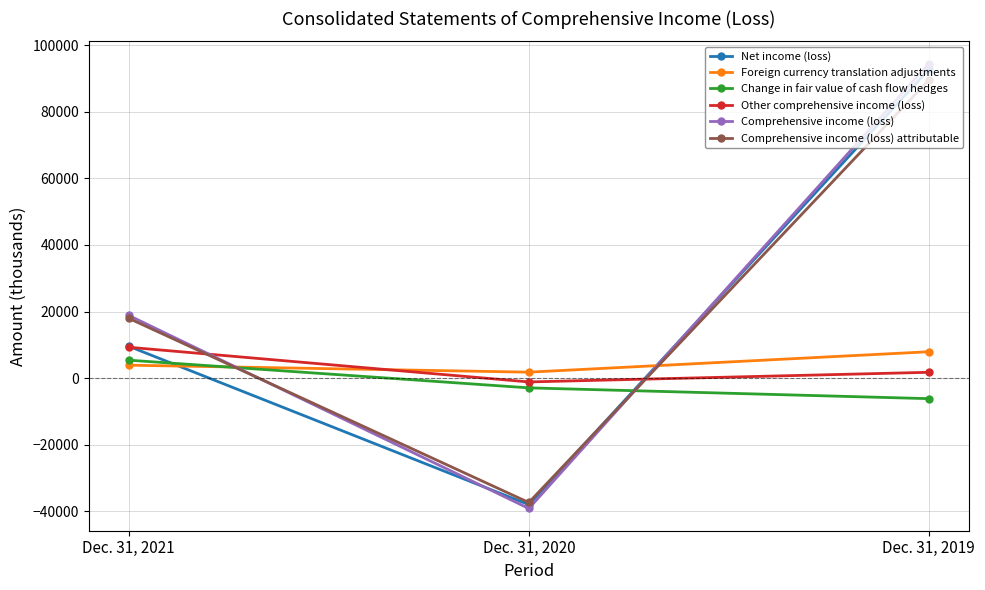

Which series has the widest spread of values?

Comprehensive income (loss)